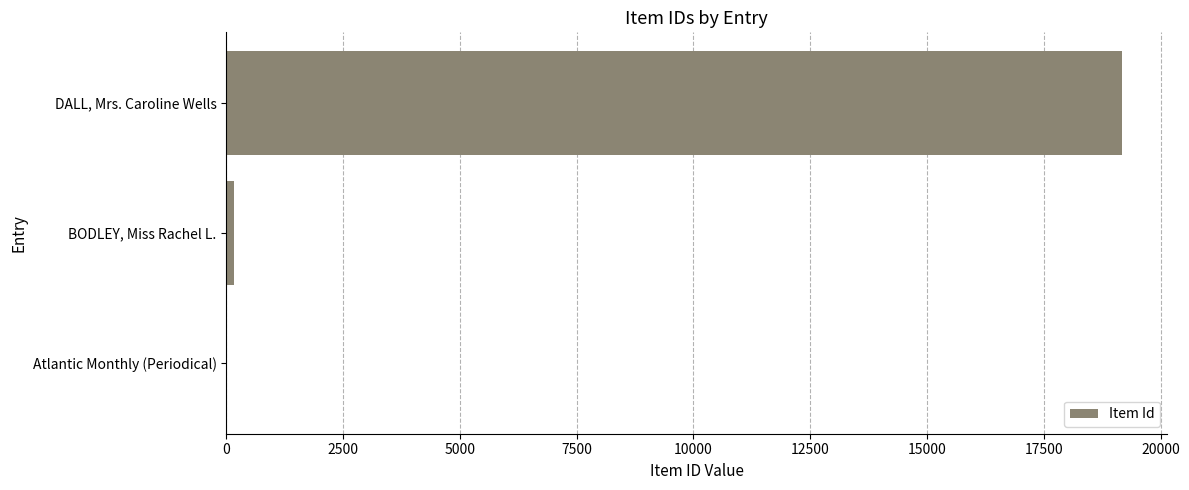

At which category does the chart reach its peak across all series?

DALL, Mrs. Caroline Wells